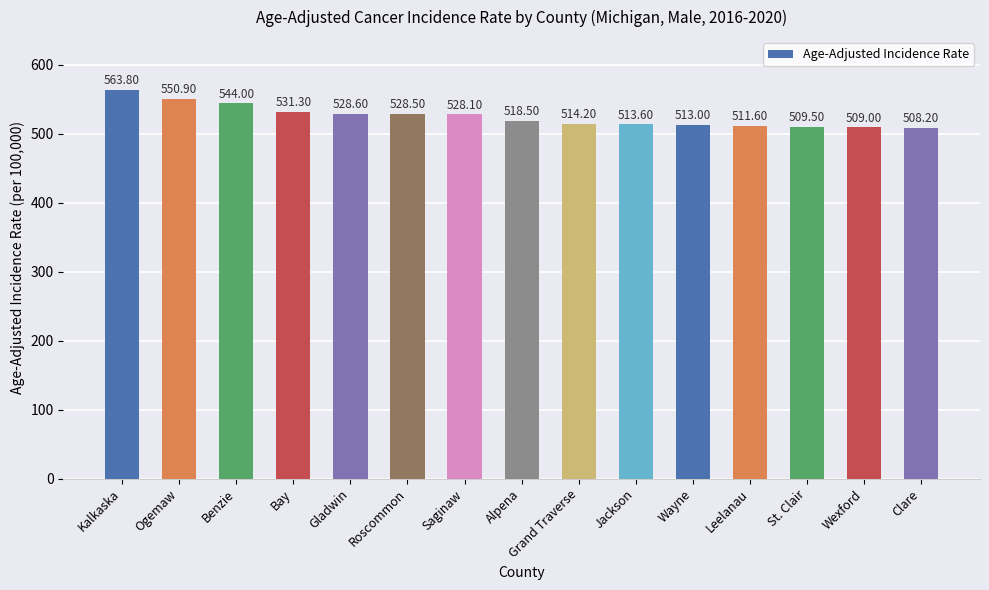

How many bars are there in total?

15